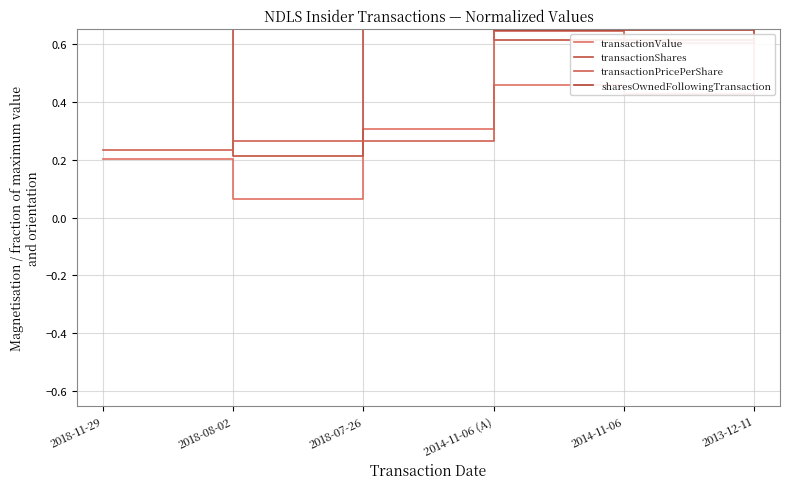

Where is transactionPricePerShare nearest to the value 0?

2018-11-29